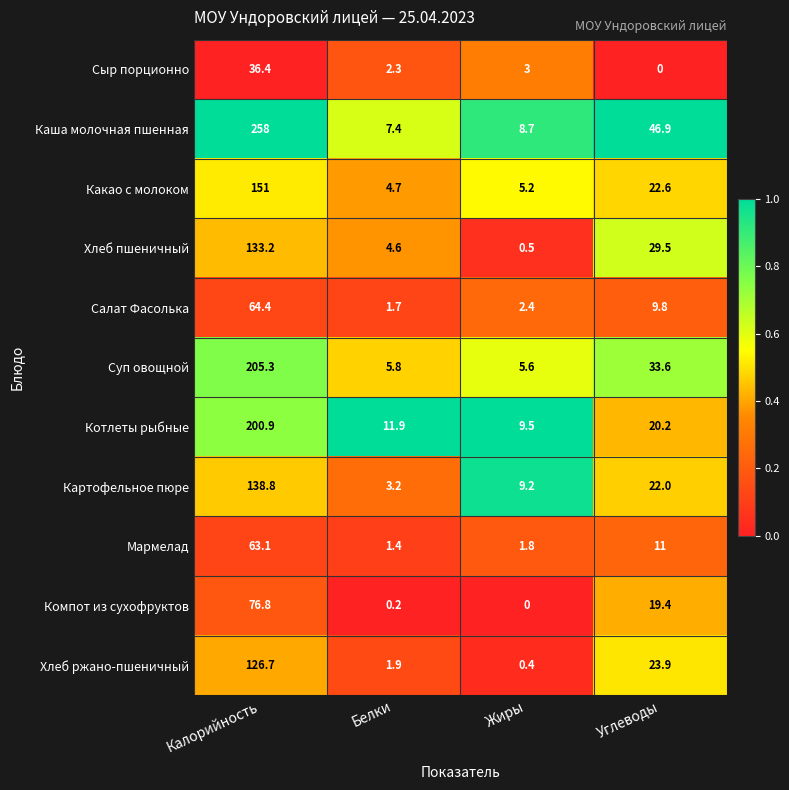

Which series has the largest range (max minus min)?

Каша молочная пшенная